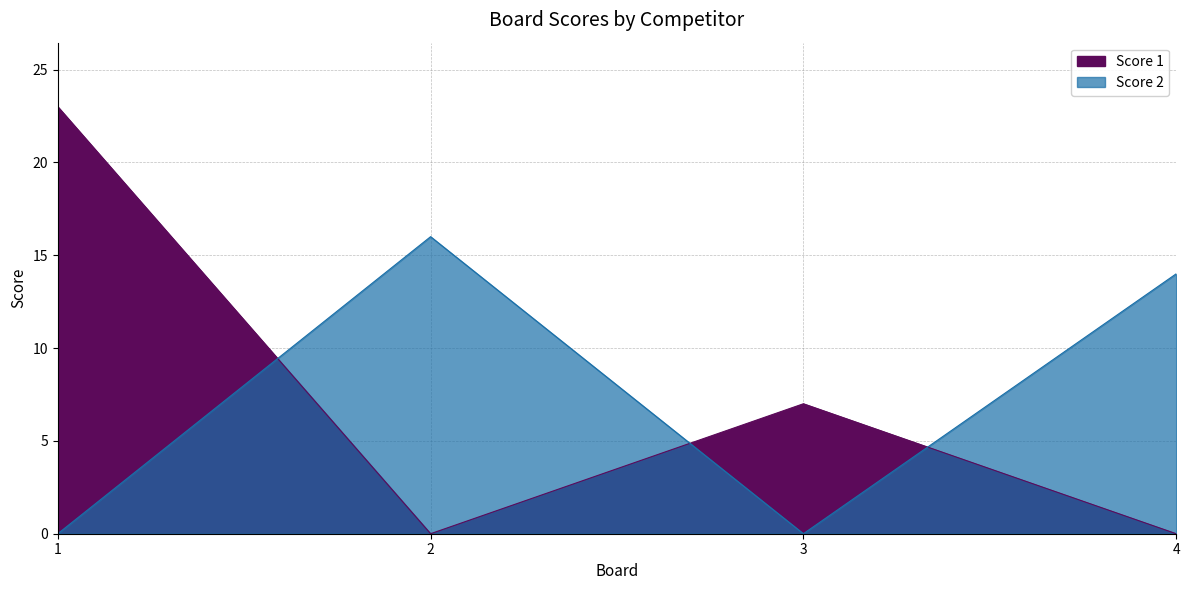

Where is Score 2 nearest to the value 8?

4